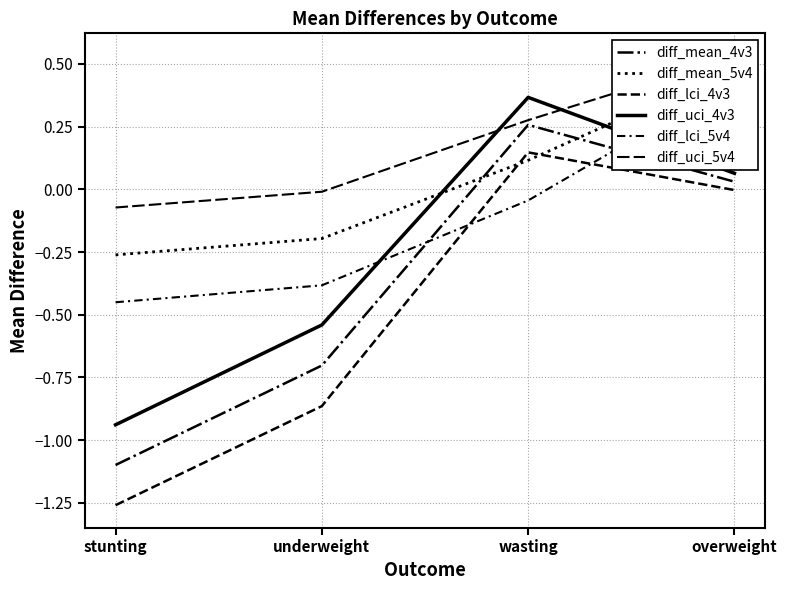

At which category does diff_mean_4v3 reach its first local peak?

wasting